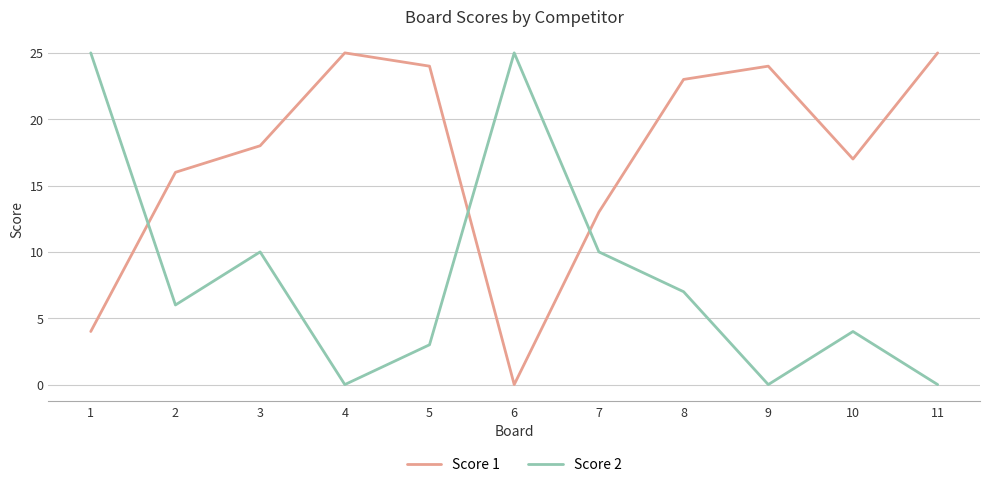

Between 1 and 6, which series saw the biggest shift?

Score 1